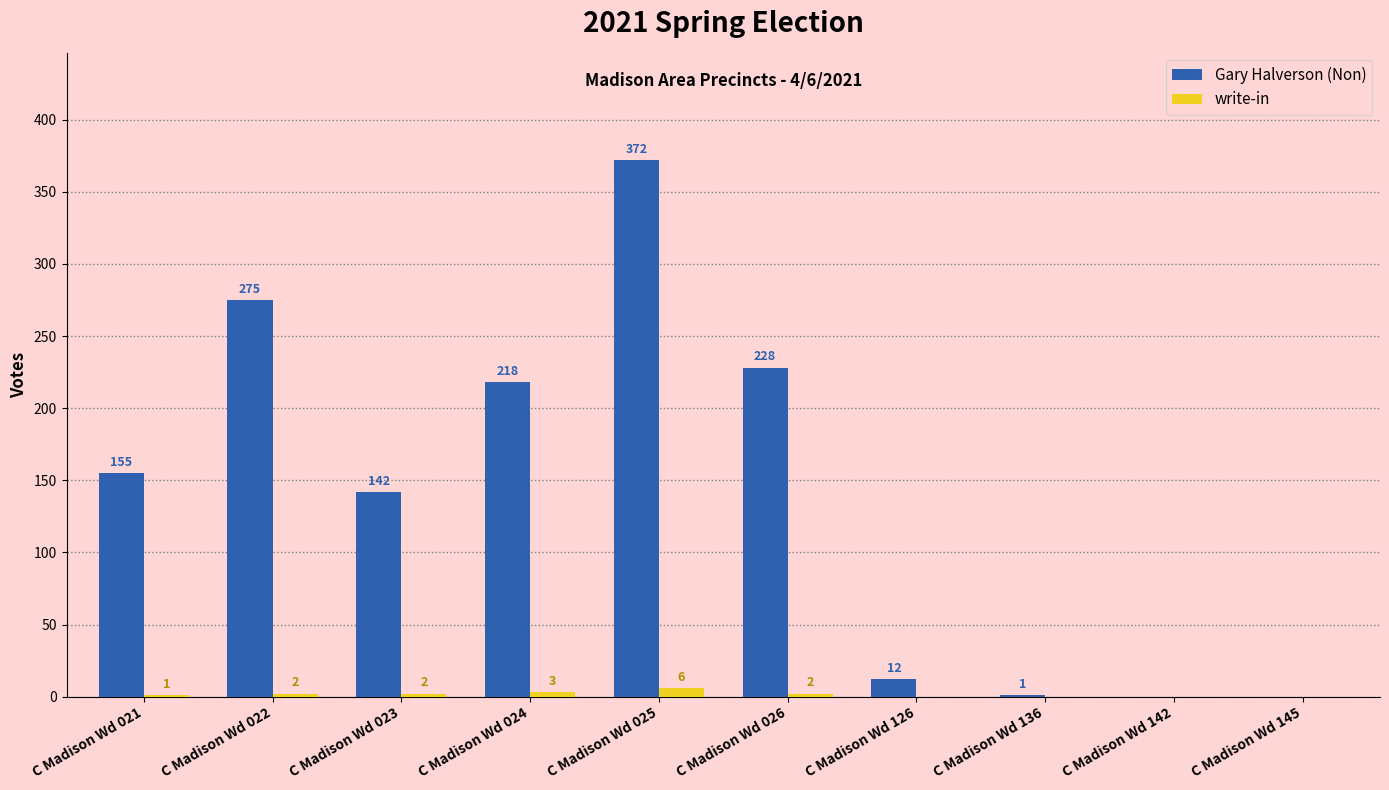

What are all the series names shown in the legend?

Gary Halverson (Non), write-in